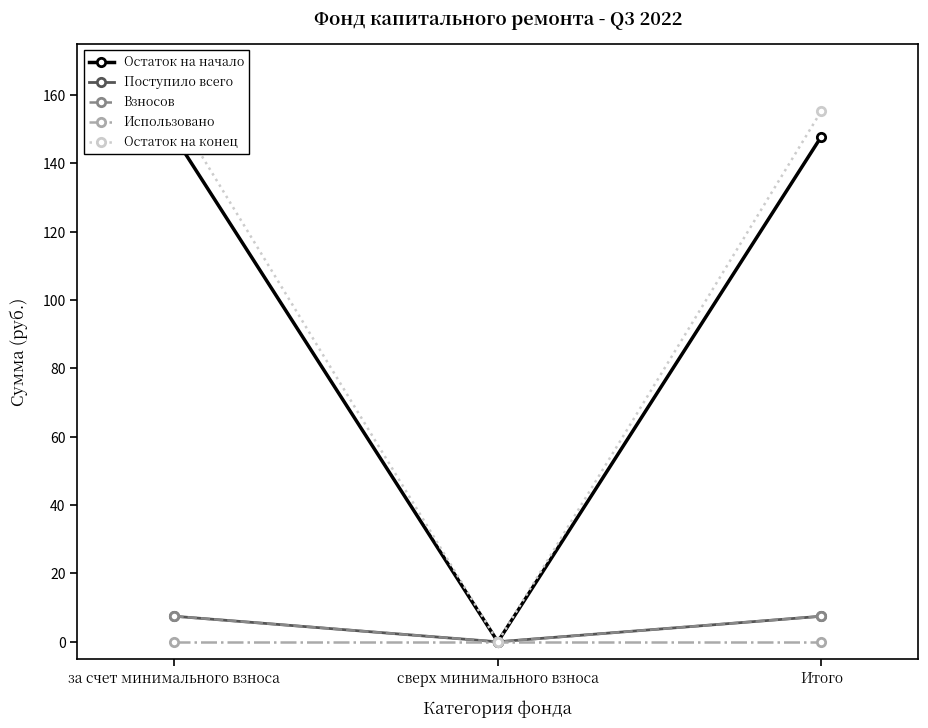

Does the chart display data point markers on the line(s)?

Yes